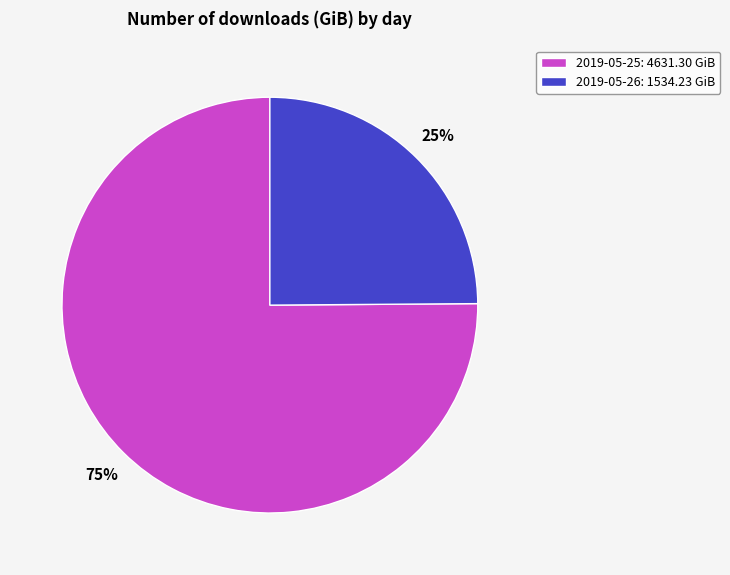

Do 2019-05-25: 4631.30 GiB and 2019-05-26: 1534.23 GiB together represent more than half of the pie?

Yes